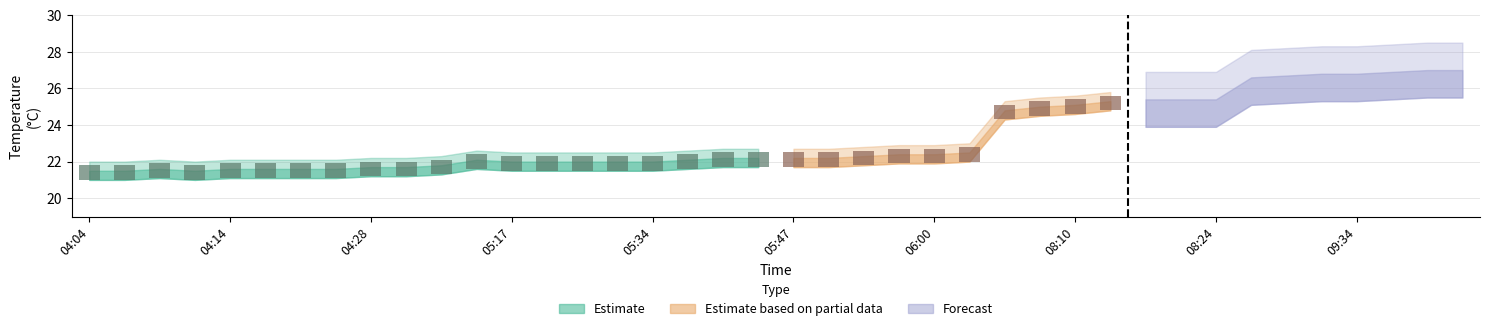

Reading left to right, what are all the values shown in this chart?

21.5	21.5	21.6	21.5	21.6	21.6	21.6	21.6	21.7	21.7	21.8	22.1	22.0	22.0	22.0	22.0	22.0	22.1	22.2	22.2